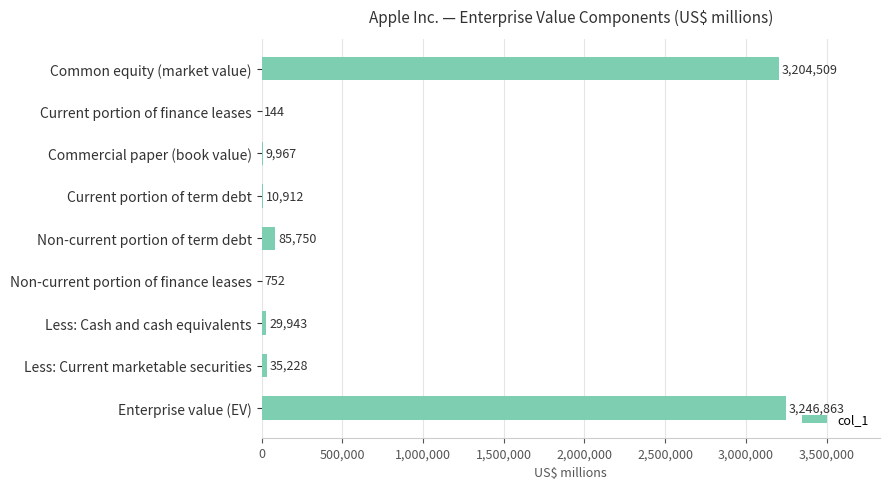

Reading top to bottom, extract all data points from this chart.

Common equity (market value)=3204509	Current portion of finance leases=144	Commercial paper (book value)=9967	Current portion of term debt=10912	Non-current portion of term debt=85750	Non-current portion of finance leases=752	Less: Cash and cash equivalents=29943	Less: Current marketable securities=35228	Enterprise value (EV)=3246863